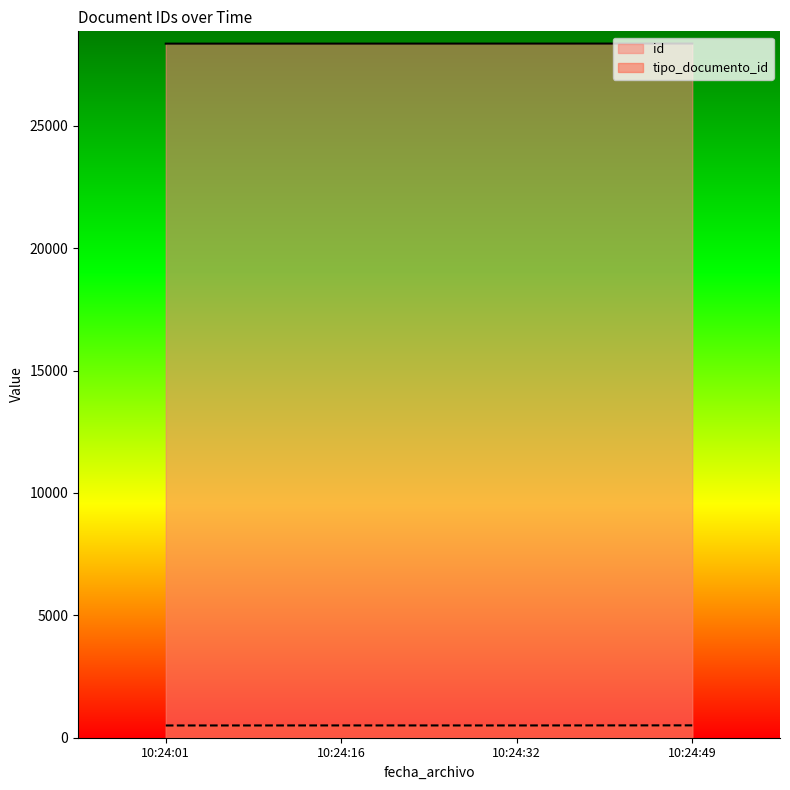

True or false: id and tipo_documento_id intersect in this chart.

False